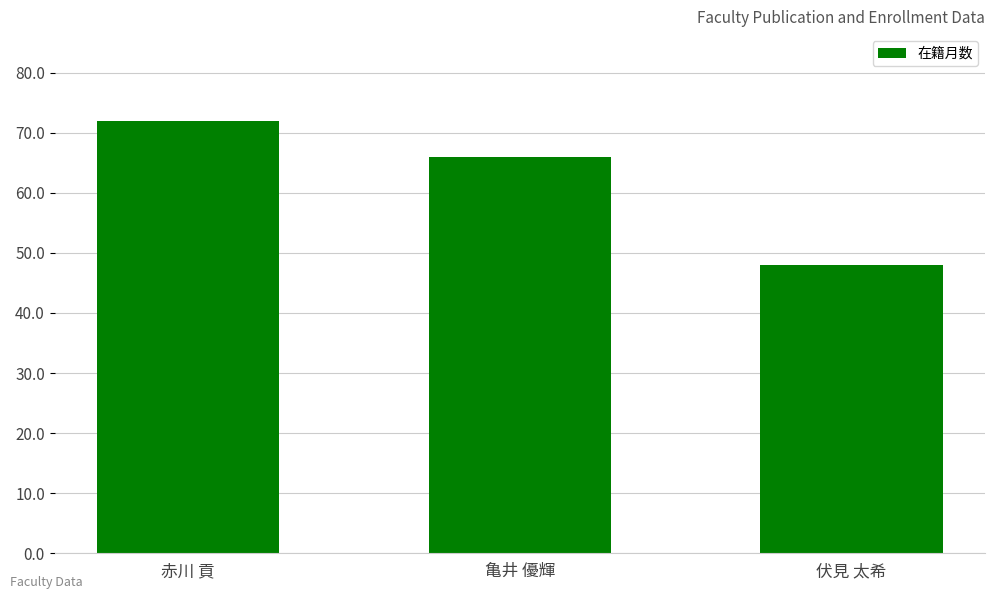

True or false: the data shows 99 at 赤川 貢.

False